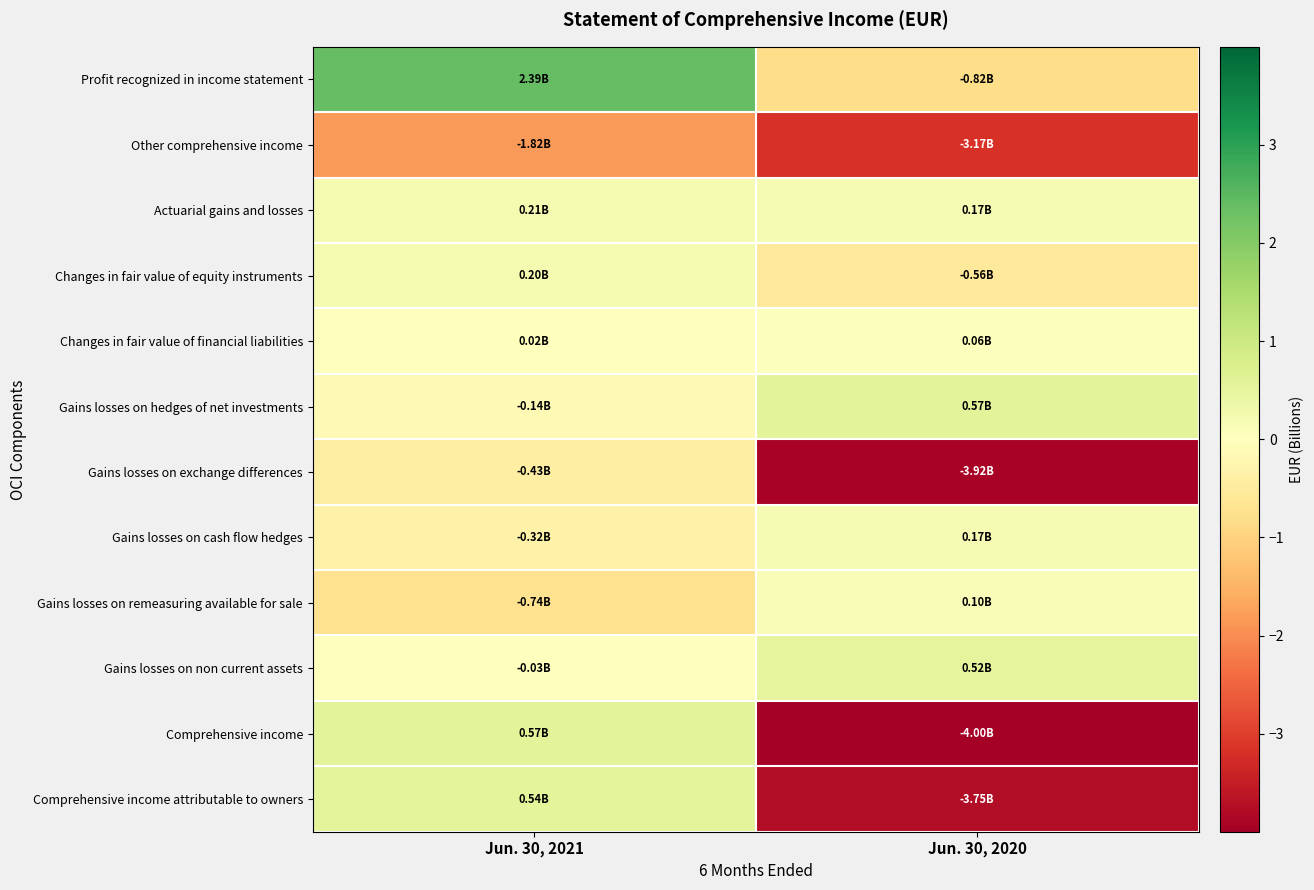

Reading left to right, extract all data points from this chart.

Profit recognized in income statement: Jun. 30, 2021=2.4	Jun. 30, 2020=-0.8
Other comprehensive income: Jun. 30, 2021=-1.8	Jun. 30, 2020=-3.2
Actuarial gains and losses: Jun. 30, 2021=0.2	Jun. 30, 2020=0.2
Changes in fair value of equity instruments: Jun. 30, 2021=0.2	Jun. 30, 2020=-0.6
Changes in fair value of financial liabilities: Jun. 30, 2021=0.0	Jun. 30, 2020=0.1
Gains losses on hedges of net investments: Jun. 30, 2021=-0.1	Jun. 30, 2020=0.6
Gains losses on exchange differences: Jun. 30, 2021=-0.4	Jun. 30, 2020=-3.9
Gains losses on cash flow hedges: Jun. 30, 2021=-0.3	Jun. 30, 2020=0.2
Gains losses on remeasuring available for sale: Jun. 30, 2021=-0.7	Jun. 30, 2020=0.1
Gains losses on non current assets: Jun. 30, 2021=-0.0	Jun. 30, 2020=0.5
Comprehensive income: Jun. 30, 2021=0.6	Jun. 30, 2020=-4.0
Comprehensive income attributable to owners: Jun. 30, 2021=0.5	Jun. 30, 2020=-3.8